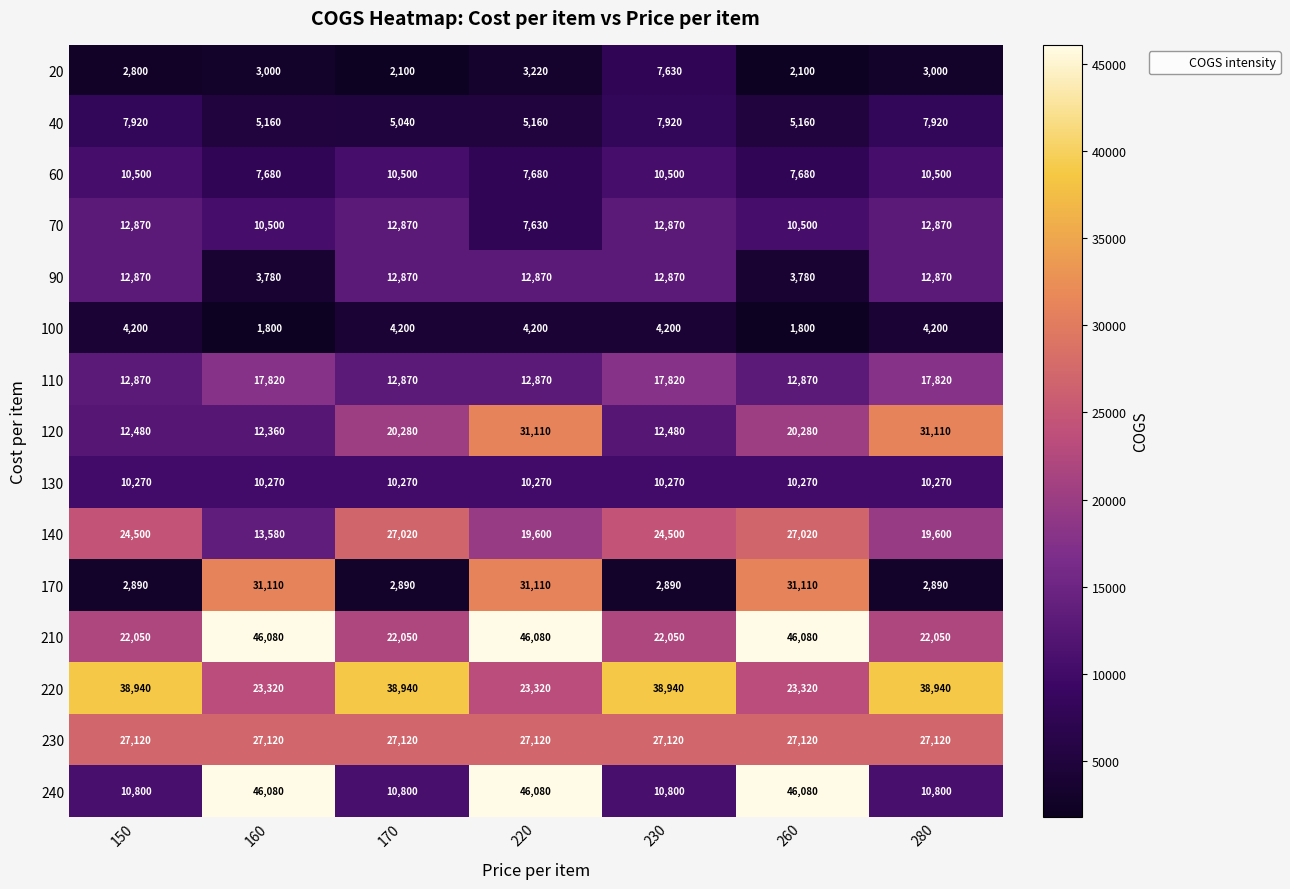

What value does the 90 series have at 150?

12870